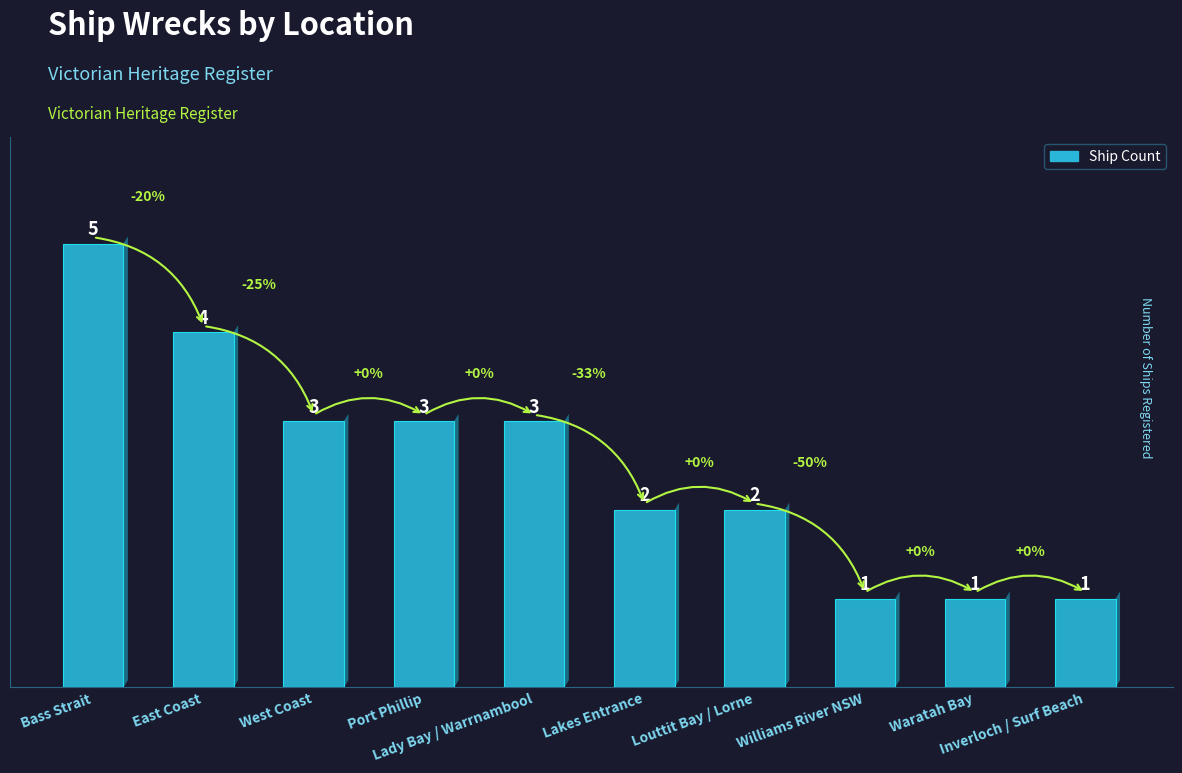

What is the maximum value shown in the chart?

5